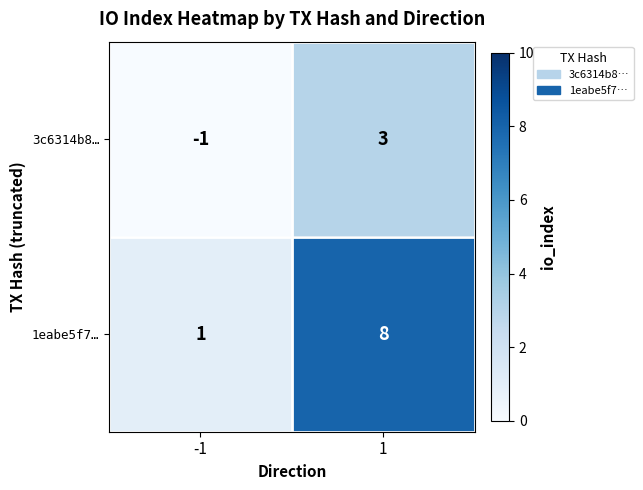

What is the total value across all series at 1?

11